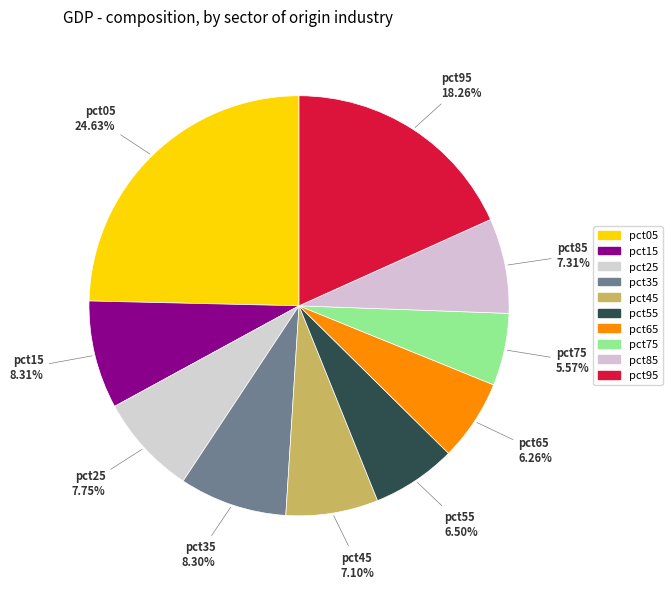

To the nearest percent, what portion does pct35 represent?

8%